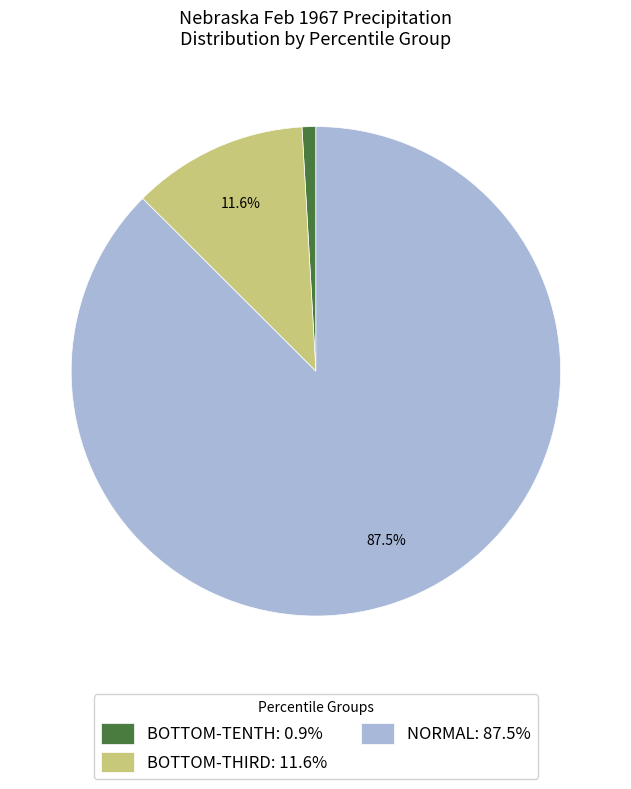

Does any single category account for the majority?

Yes